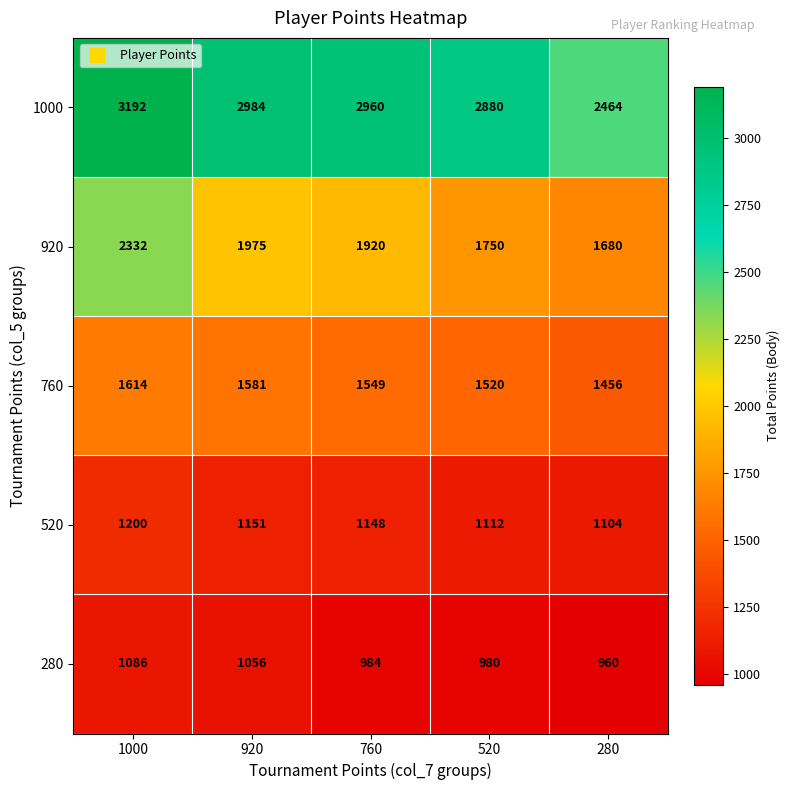

Which series has the largest total across all categories?

1000